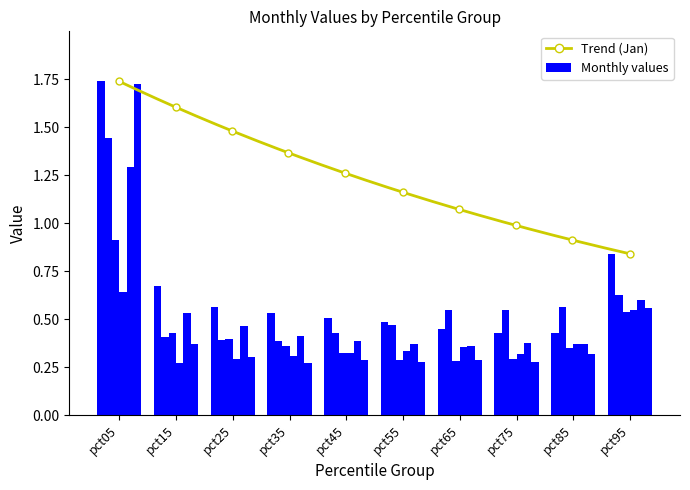

Reading left to right, extract all data points from this chart.

Jan: 1.7	0.7	0.6	0.5	0.5	0.5	0.4	0.4	0.4	0.8
Feb: 1.4	0.4	0.4	0.4	0.4	0.5	0.5	0.5	0.6	0.6
Mar: 0.9	0.4	0.4	0.4	0.3	0.3	0.3	0.3	0.4	0.5
Apr: 0.6	0.3	0.3	0.3	0.3	0.3	0.4	0.3	0.4	0.5
May: 1.3	0.5	0.5	0.4	0.4	0.4	0.4	0.4	0.4	0.6
Jun: 1.7	0.4	0.3	0.3	0.3	0.3	0.3	0.3	0.3	0.6